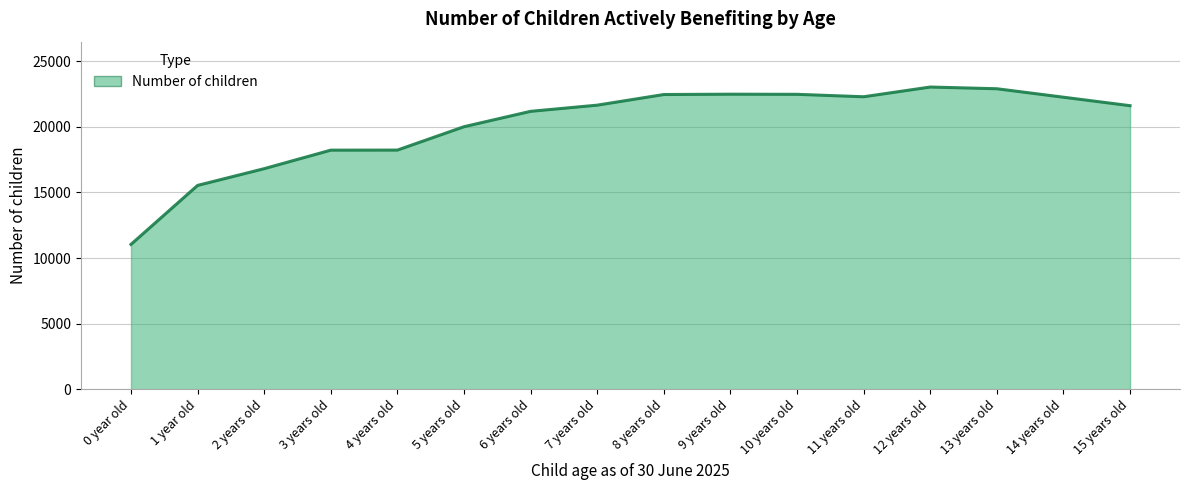

Is it true that the value at 15 years old is 29633?

False